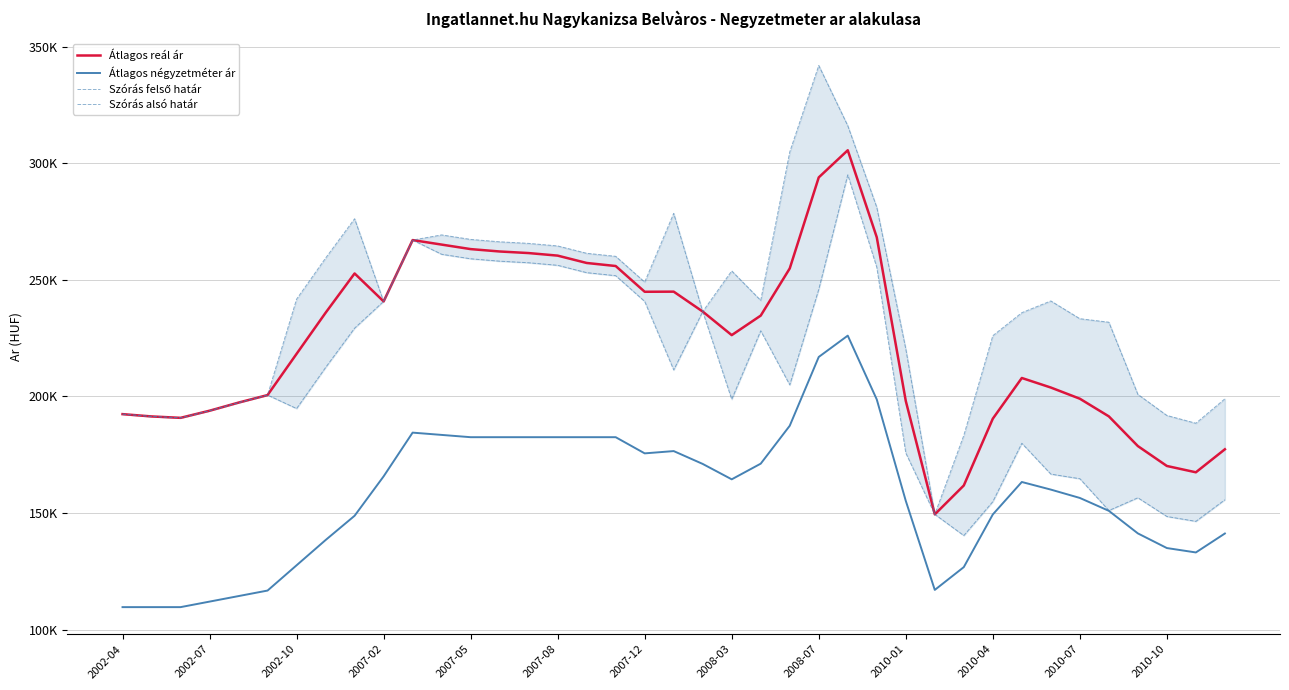

List the labels in order of Szórás felső határ value, smallest first.

28, 29, 37, 2002-10, 2002-07, 36, 2002-04, 2007-02, 2007-05, 38, 2007-08, 35, 27, 30, 34, 33, 31, 20, 2010-01, 32, 22, 2007-12, 18, 21, 2008-03, 17, 16, 15, 14, 13, 2010-04, 2010-10, 2010-07, 2008-07, 19, 26, 23, 25, 24